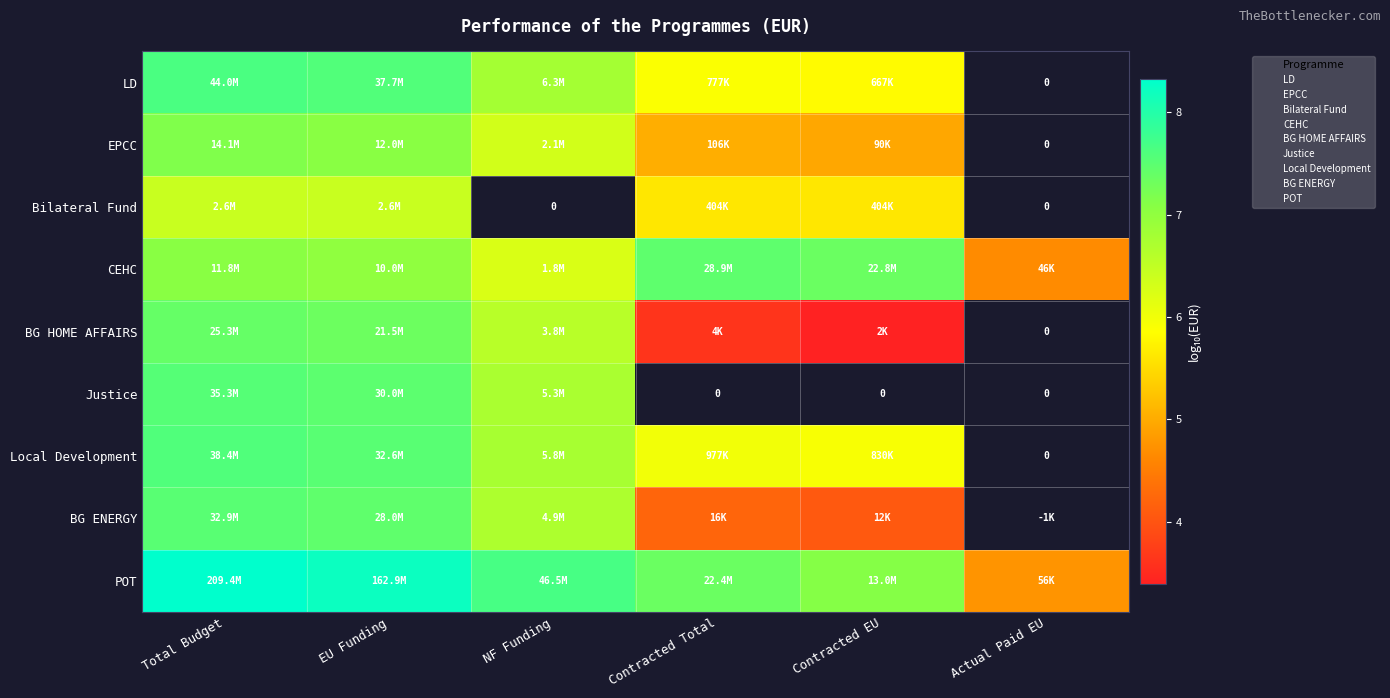

The value of Local Development at EU Funding is 1.7. True or false?

False